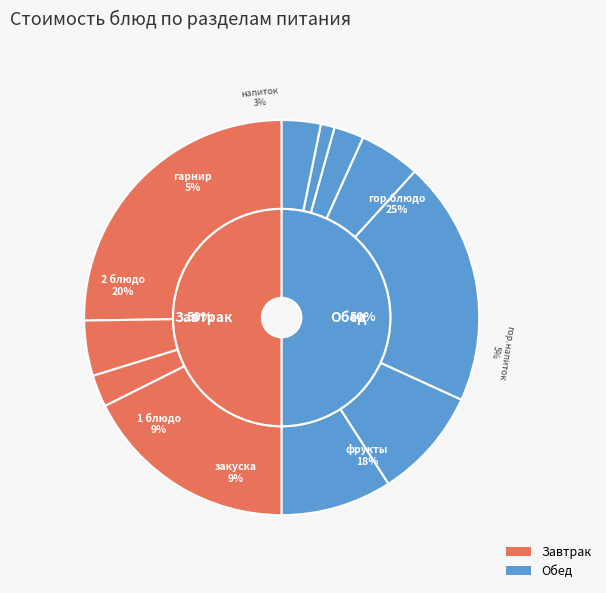

Count the number of slices in the pie.

11